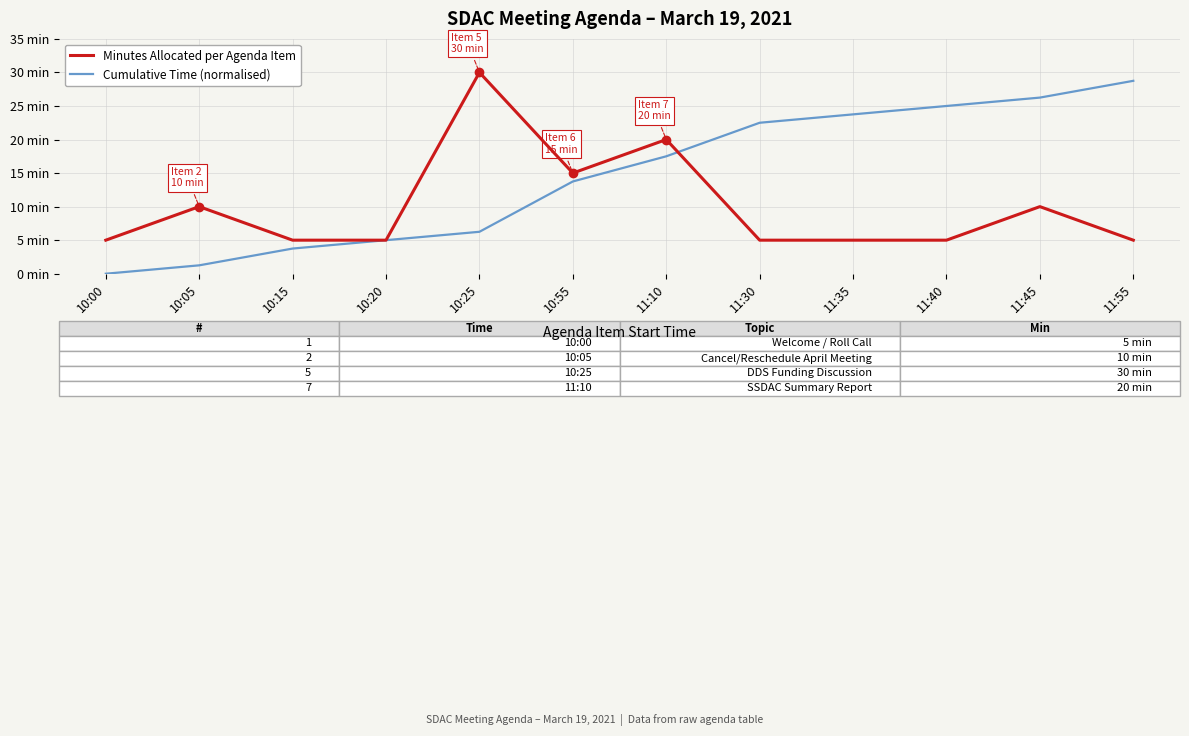

Which series changed the most between 10:25 and 11:10?

Cumulative Time (normalised)